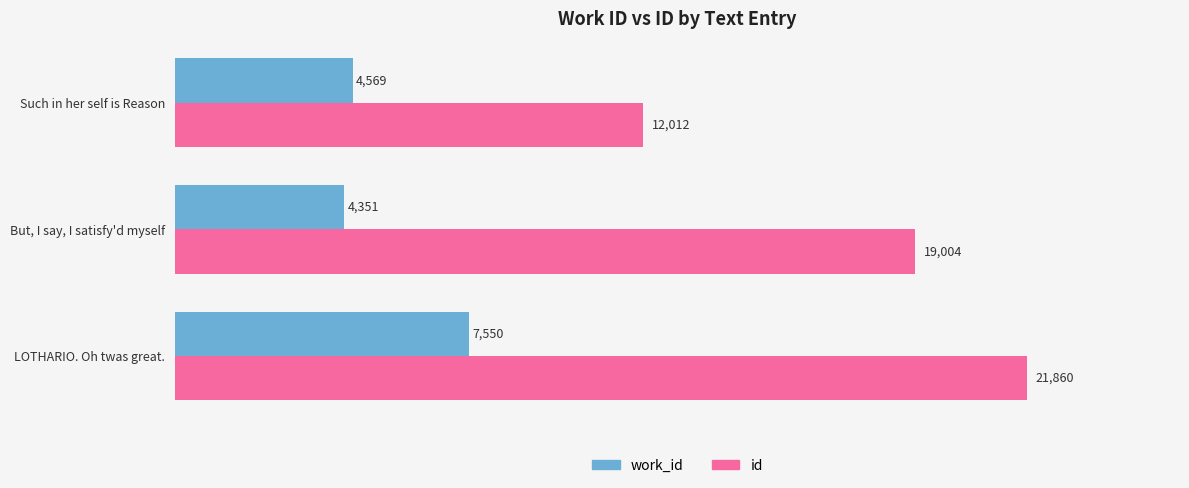

What is the sum of all work_id values?

16470